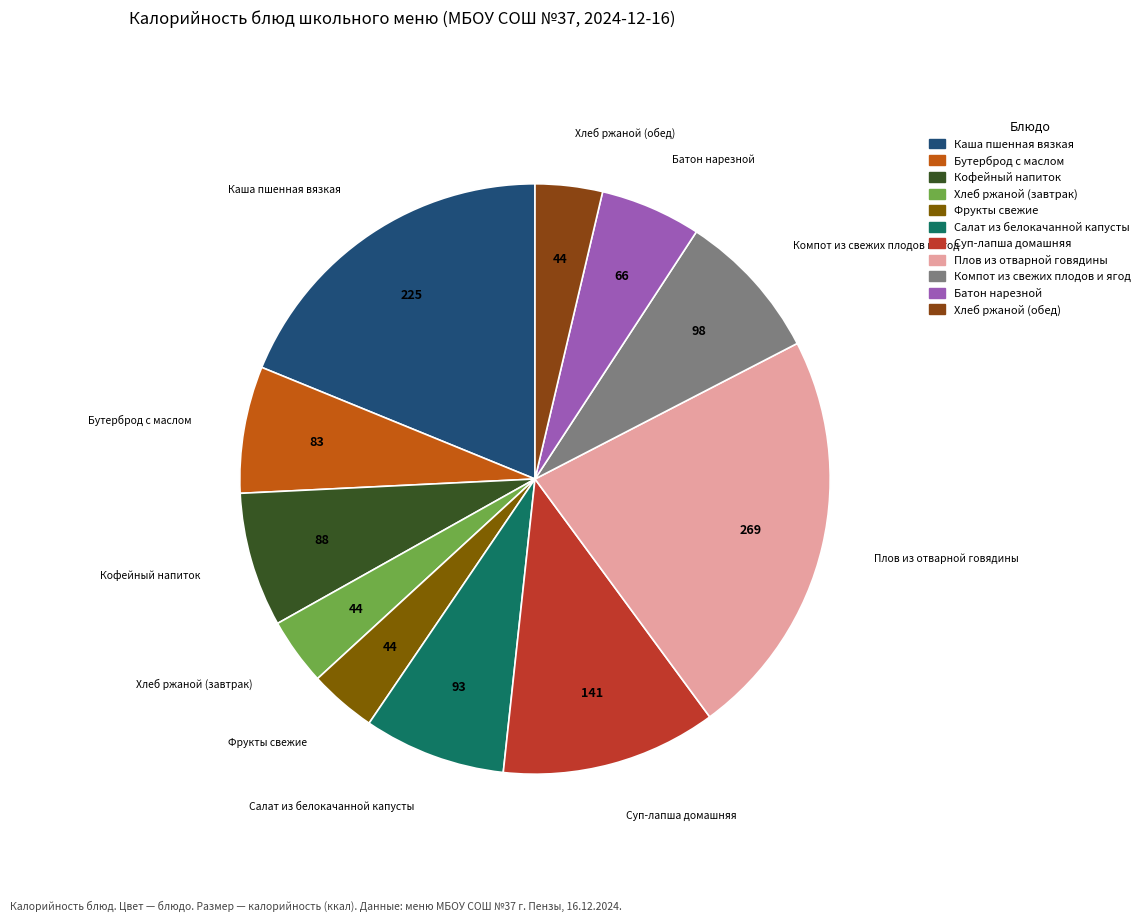

Is there any slice that represents more than half of the pie?

No